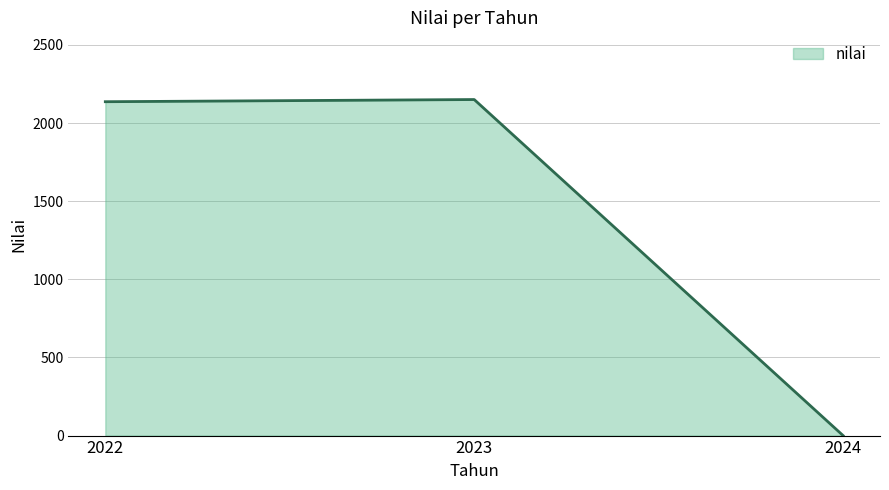

Reading left to right, extract all data points from this chart.

2136.2	2150.1	0.0